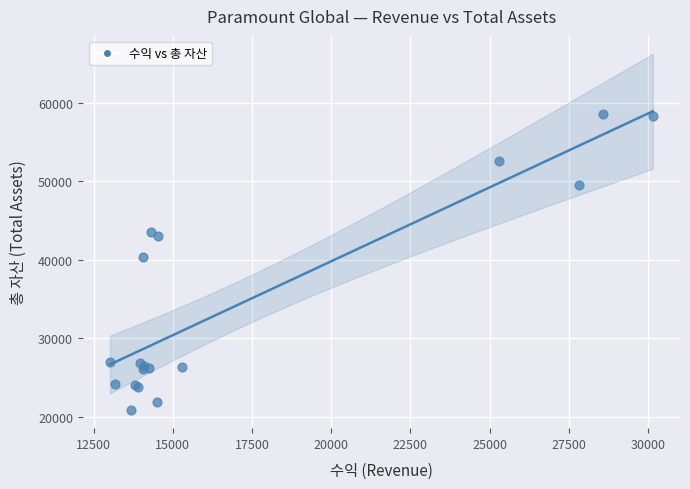

What Y value in the scatter plot is closest to 39731?

40430